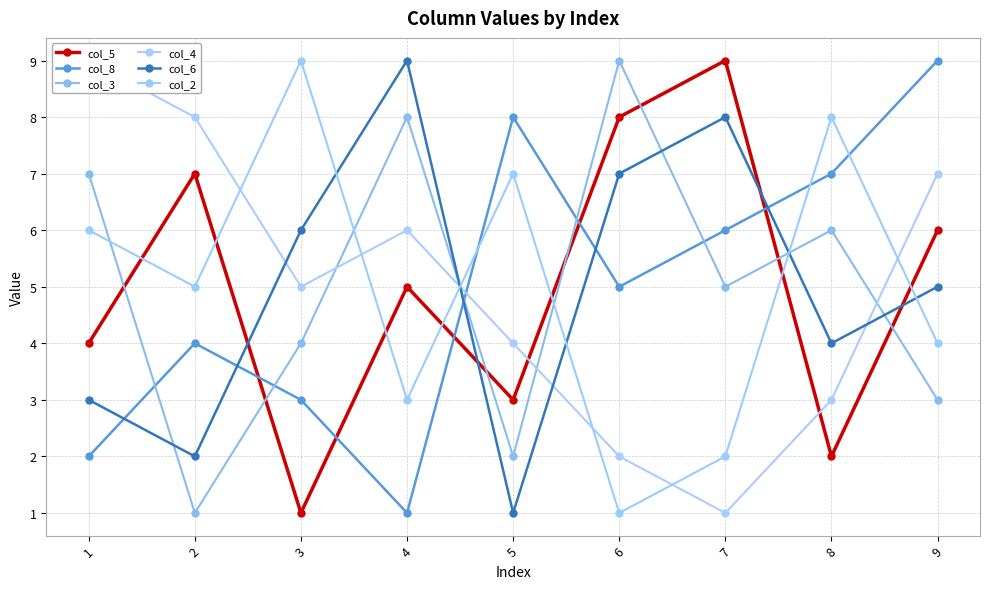

Is this an area chart (filled region under the line)?

No